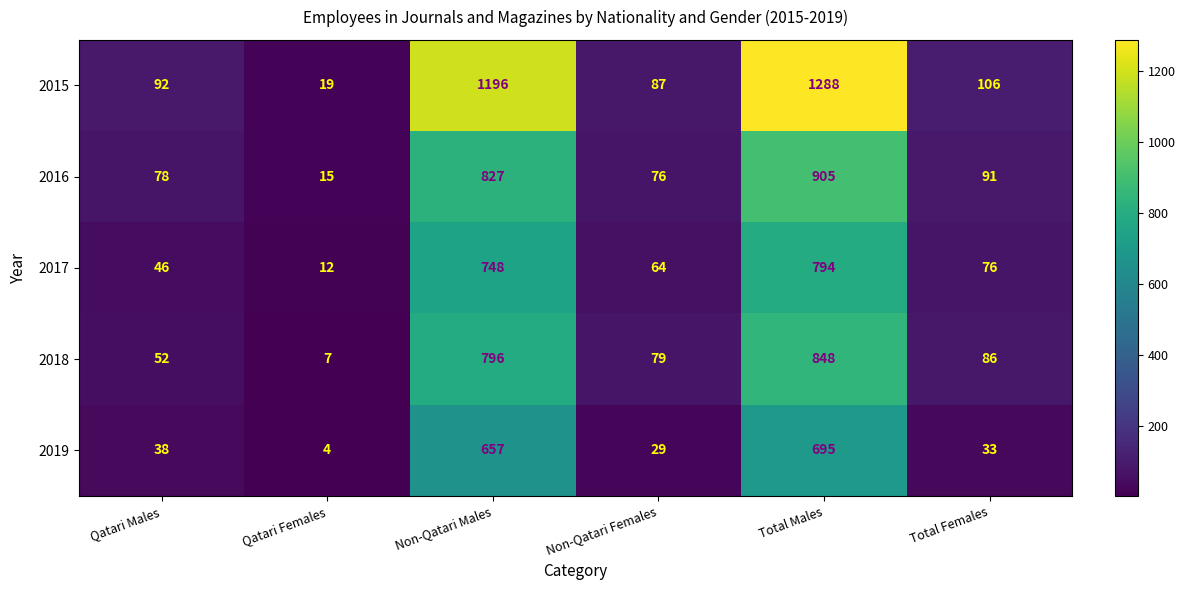

What is the minimum value shown in the chart?

4